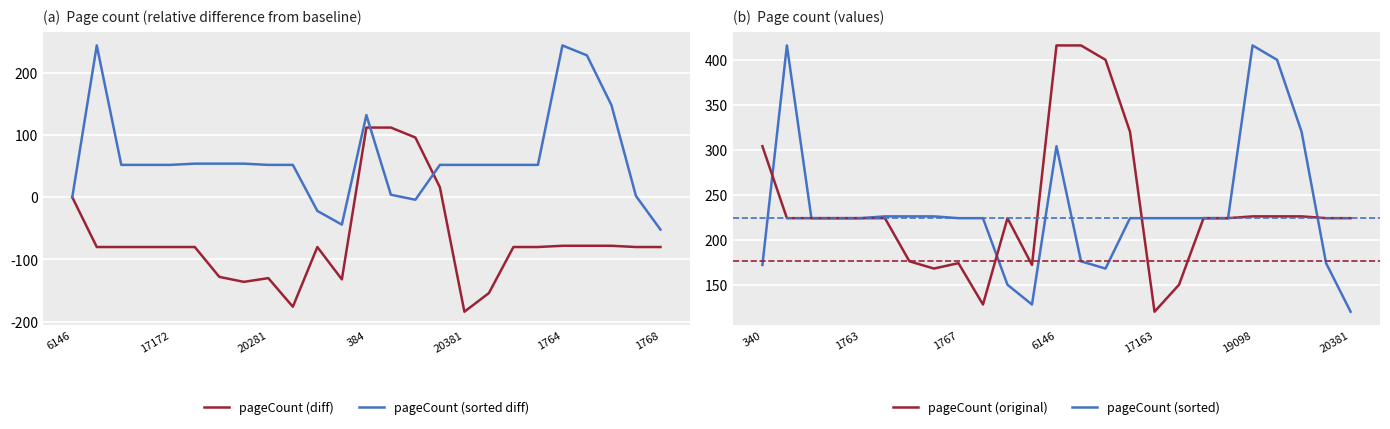

What is the maximum value shown in the chart?

416